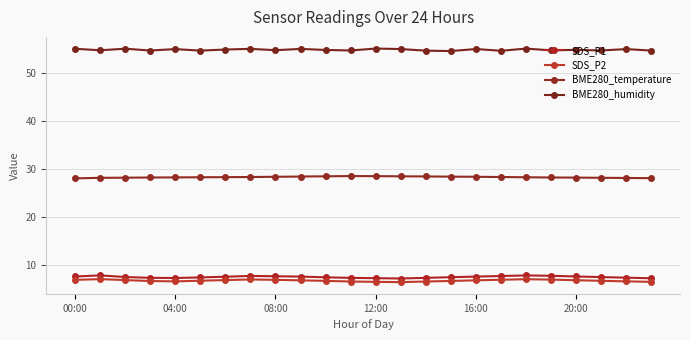

What is the label of the 18th point from the left?

17